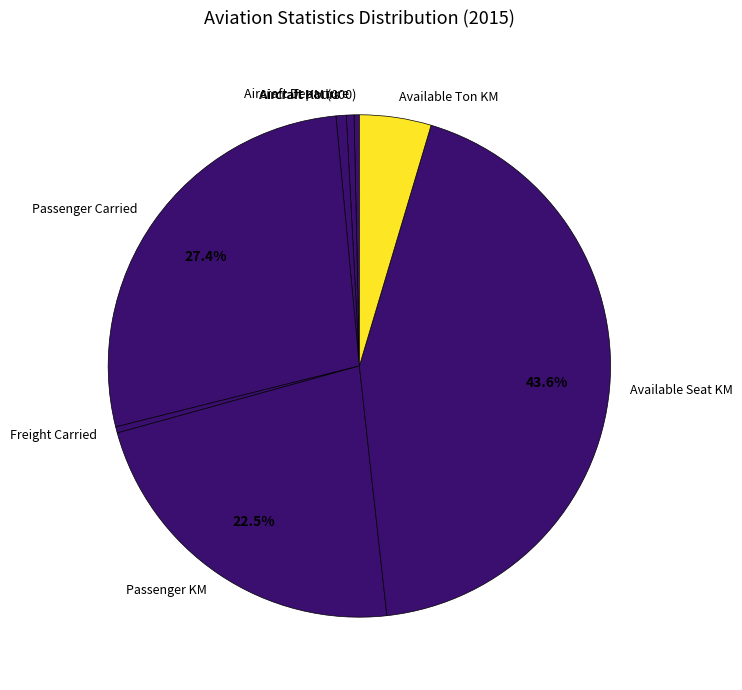

Does Available Ton KM account for over 50% of the chart?

No